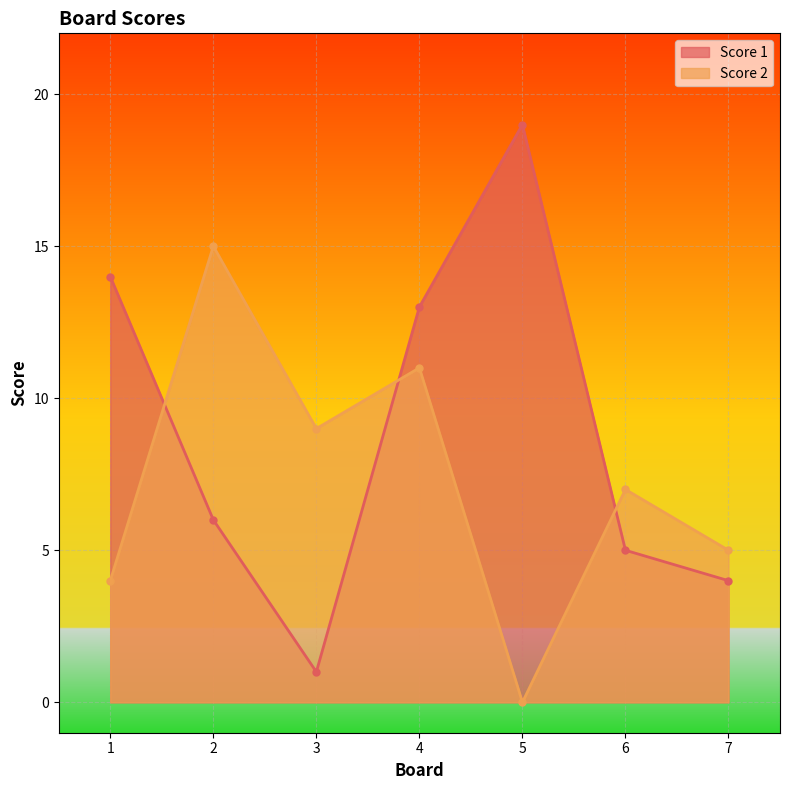

Which series has the widest spread of values?

Score 1